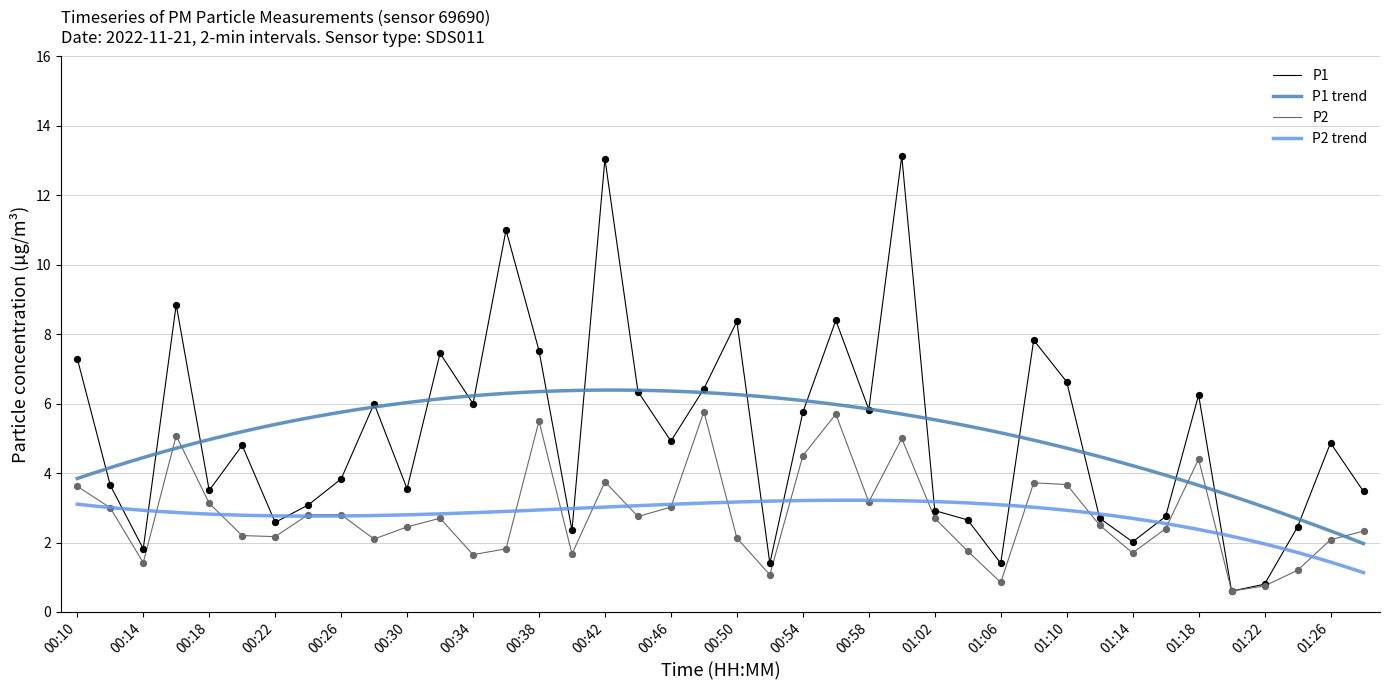

True or false: P2 has a value of 2.7 at 01:02.

True